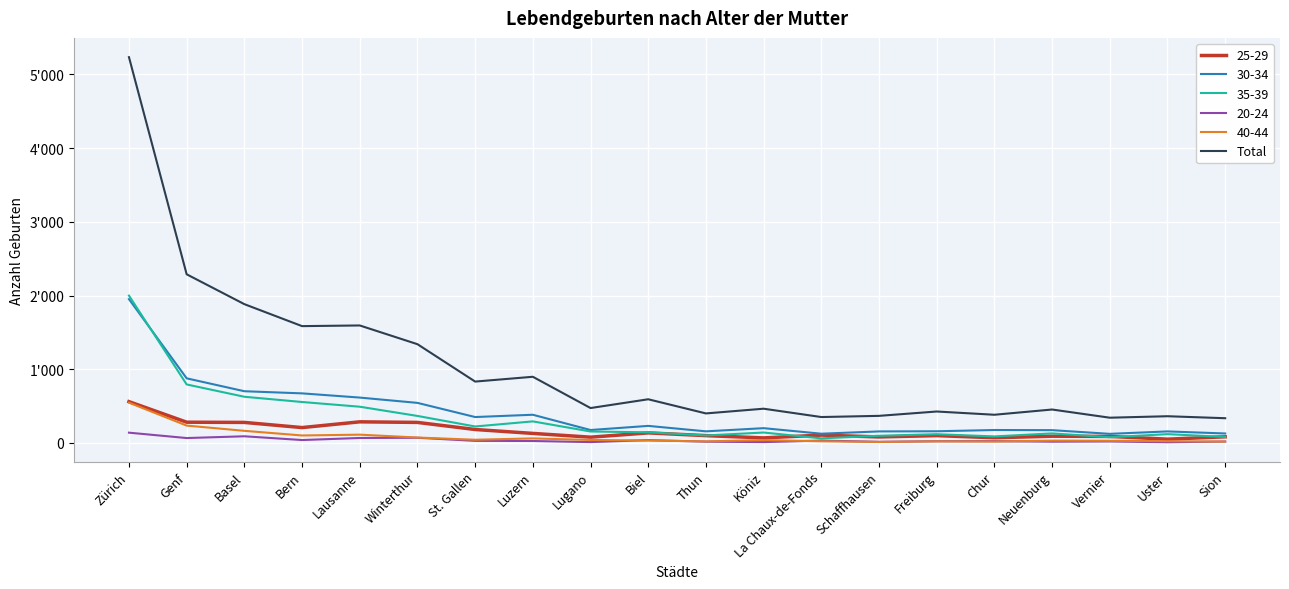

What are all the series names shown in the legend?

25-29, 30-34, 35-39, 20-24, 40-44, Total